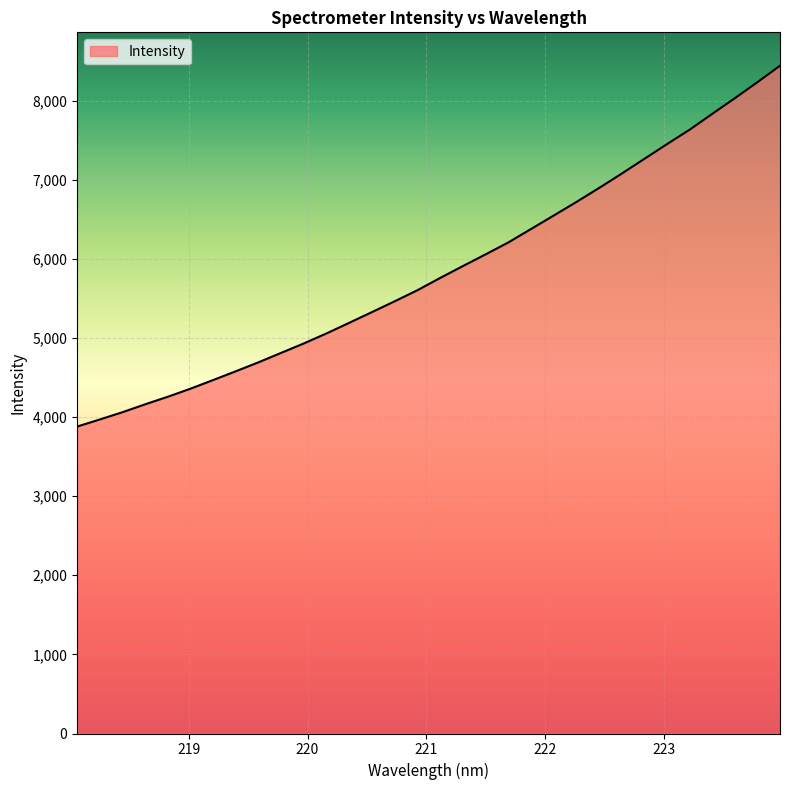

What is the smallest value displayed?

3879.9